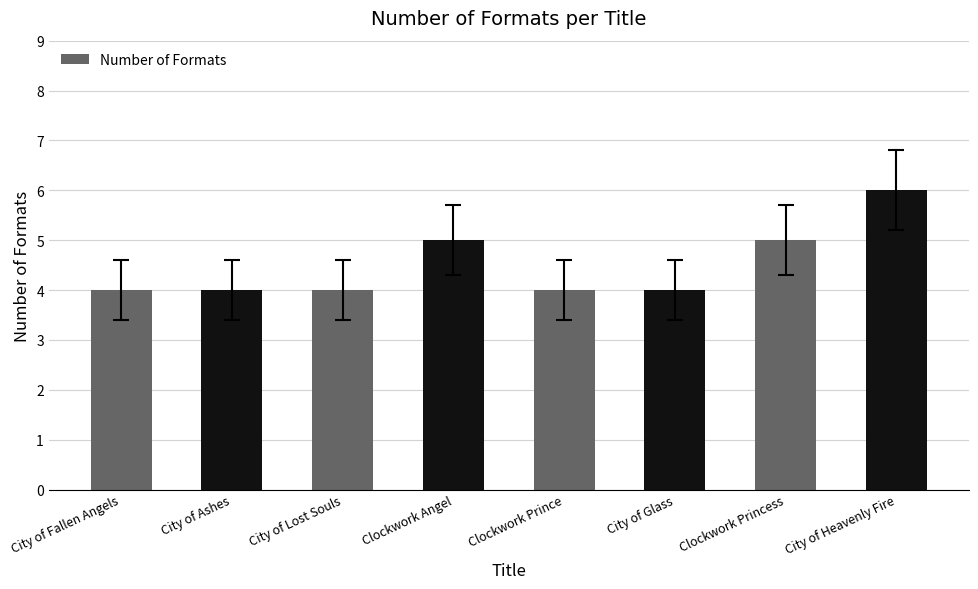

The value at City of Heavenly Fire is 2. True or false?

False